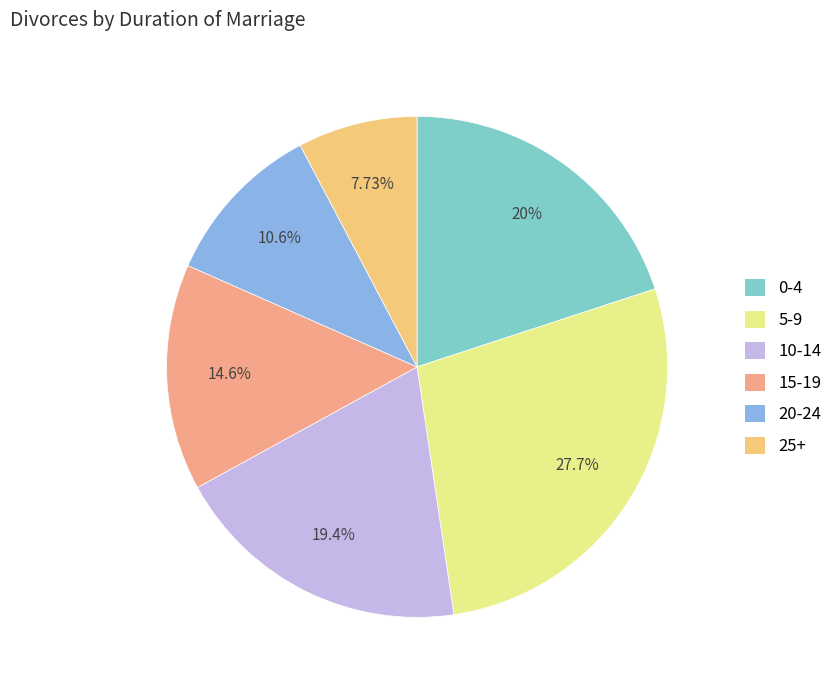

What percentage do 20-24 and 10-14 together represent?

30.0%